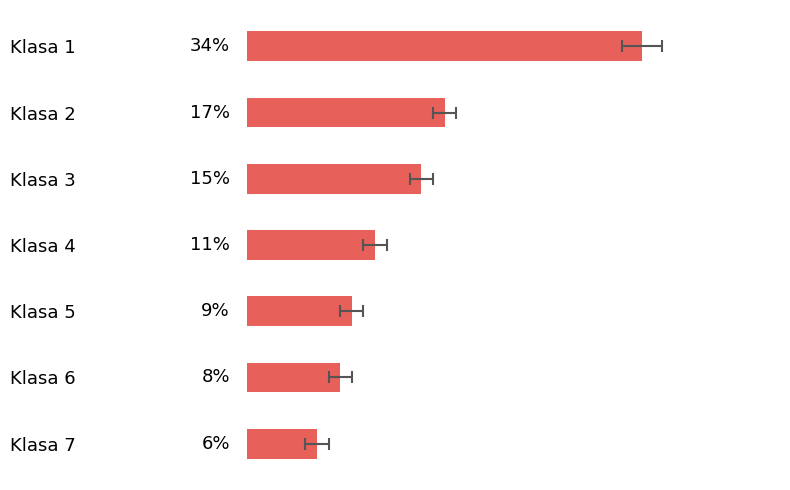

What is the minimum value shown in the chart?

6